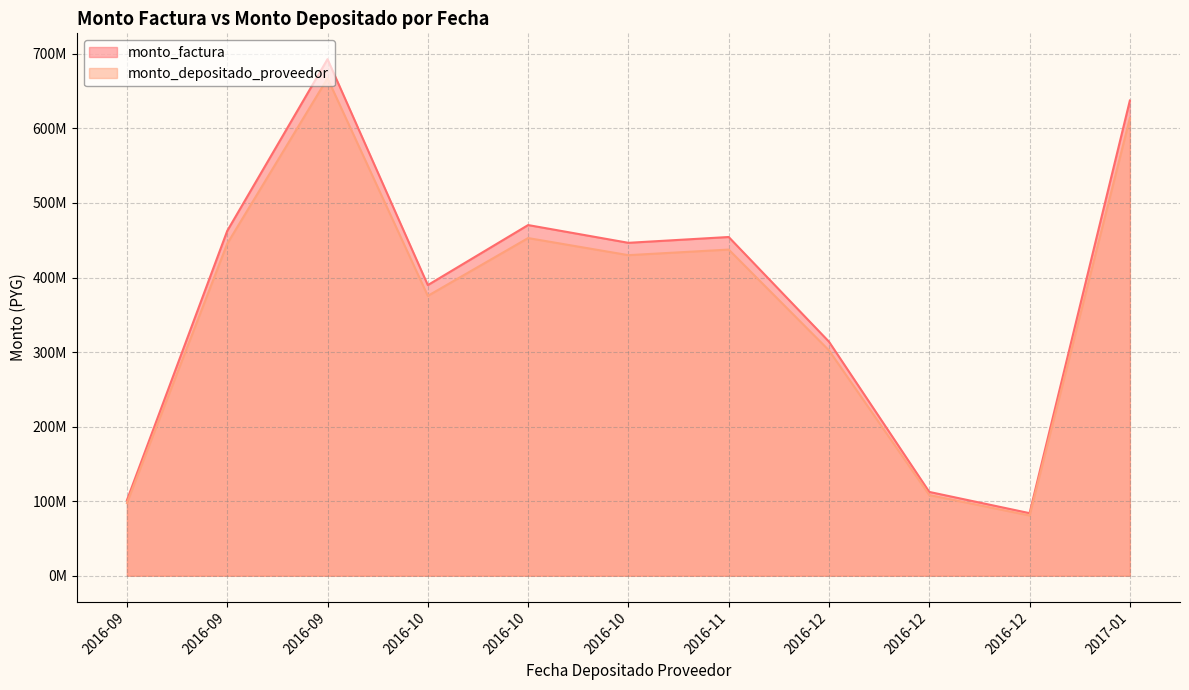

Does the chart have visible grid lines?

Yes